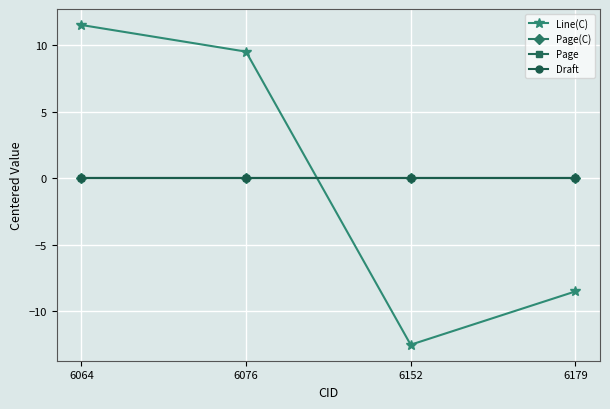

The value of Line(C) at 6076 is 9.5. True or false?

True